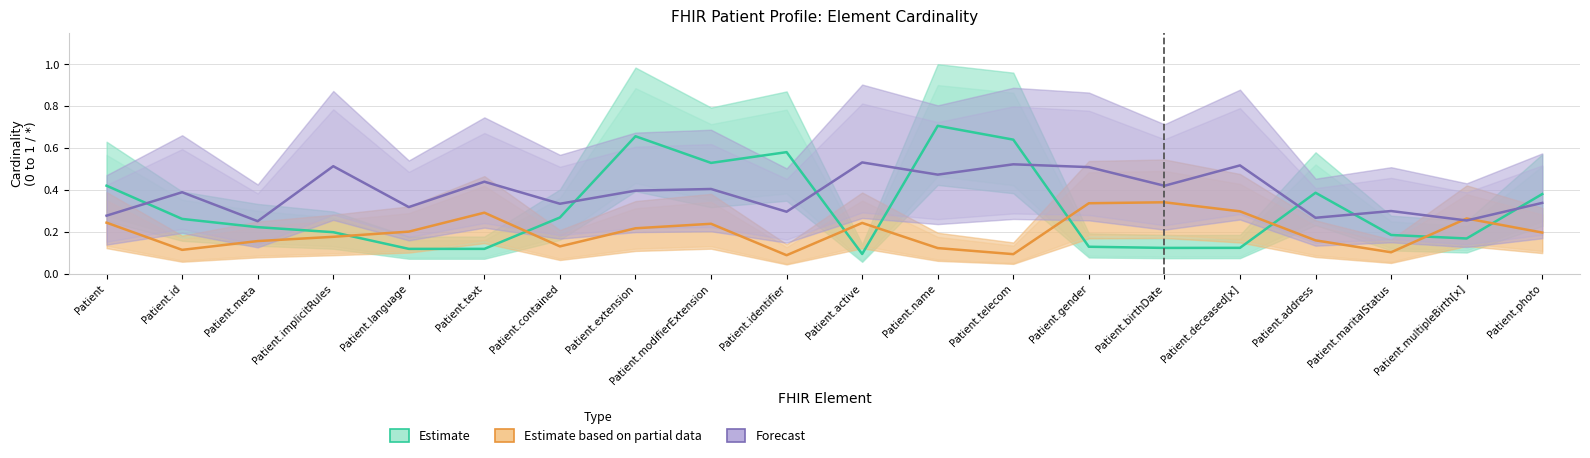

Reading left to right, what are all the values shown in this chart?

Estimate: Patient=0.4	Patient.id=0.3	Patient.meta=0.2	Patient.implicitRules=0.2	Patient.language=0.1	Patient.text=0.1	Patient.contained=0.3	Patient.extension=0.7	Patient.modifierExtension=0.5	Patient.identifier=0.6	Patient.active=0.1	Patient.name=0.7	Patient.telecom=0.6	Patient.gender=0.1	Patient.birthDate=0.1	Patient.deceased[x]=0.1	Patient.address=0.4	Patient.maritalStatus=0.2	Patient.multipleBirth[x]=0.2	Patient.photo=0.4
Estimate based on partial data: Patient=0.2	Patient.id=0.1	Patient.meta=0.2	Patient.implicitRules=0.2	Patient.language=0.2	Patient.text=0.3	Patient.contained=0.1	Patient.extension=0.2	Patient.modifierExtension=0.2	Patient.identifier=0.1	Patient.active=0.2	Patient.name=0.1	Patient.telecom=0.1	Patient.gender=0.3	Patient.birthDate=0.3	Patient.deceased[x]=0.3	Patient.address=0.2	Patient.maritalStatus=0.1	Patient.multipleBirth[x]=0.3	Patient.photo=0.2
Forecast: Patient=0.3	Patient.id=0.4	Patient.meta=0.3	Patient.implicitRules=0.5	Patient.language=0.3	Patient.text=0.4	Patient.contained=0.3	Patient.extension=0.4	Patient.modifierExtension=0.4	Patient.identifier=0.3	Patient.active=0.5	Patient.name=0.5	Patient.telecom=0.5	Patient.gender=0.5	Patient.birthDate=0.4	Patient.deceased[x]=0.5	Patient.address=0.3	Patient.maritalStatus=0.3	Patient.multipleBirth[x]=0.3	Patient.photo=0.3